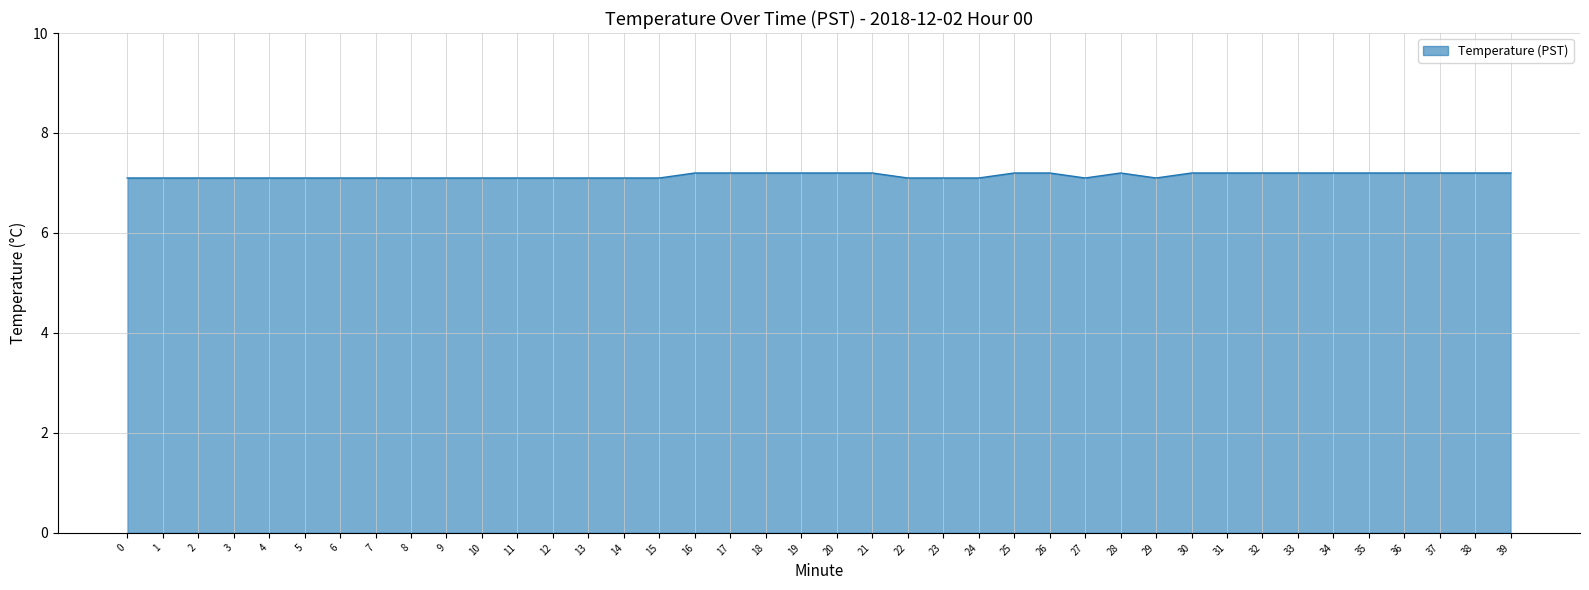

Approximately how many times larger is the value at 38 compared to 32?

1.0